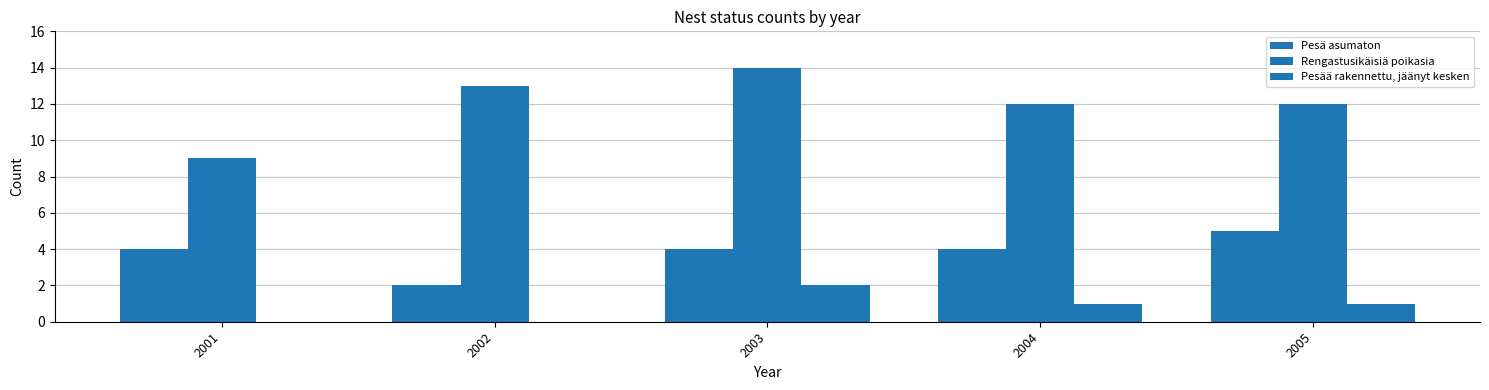

At which label does Pesää rakennettu, jäänyt kesken reach its peak?

2003